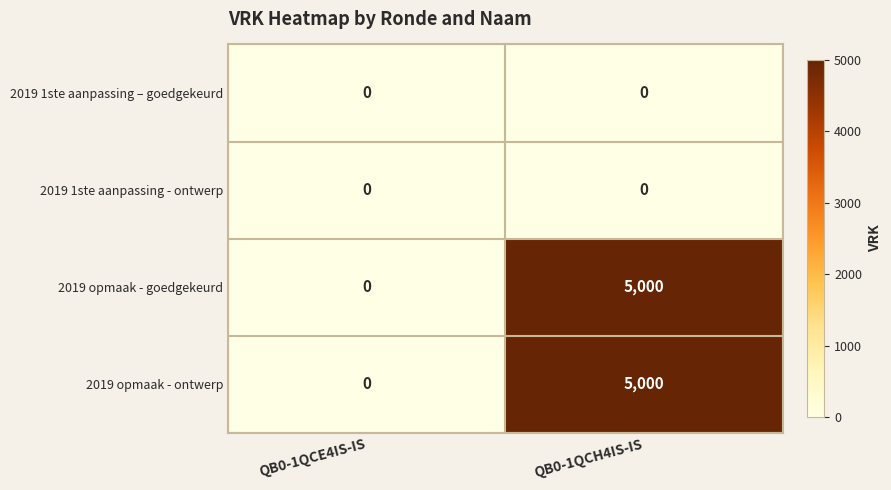

Is the value of 2019 opmaak - goedgekeurd at QB0-1QCE4IS-IS greater than the value of 2019 opmaak - ontwerp at QB0-1QCH4IS-IS?

No